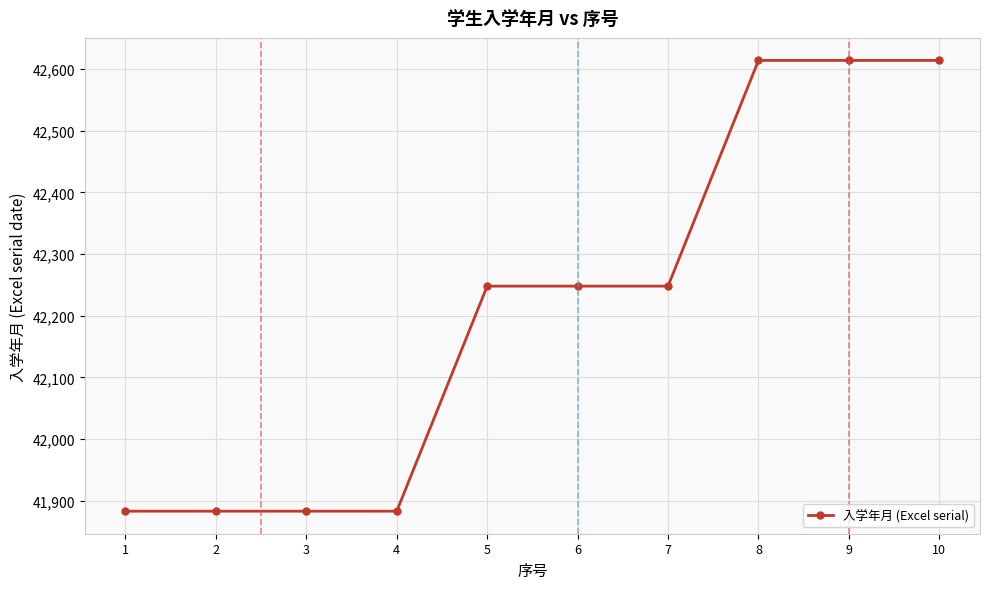

What is the greatest value displayed?

42614